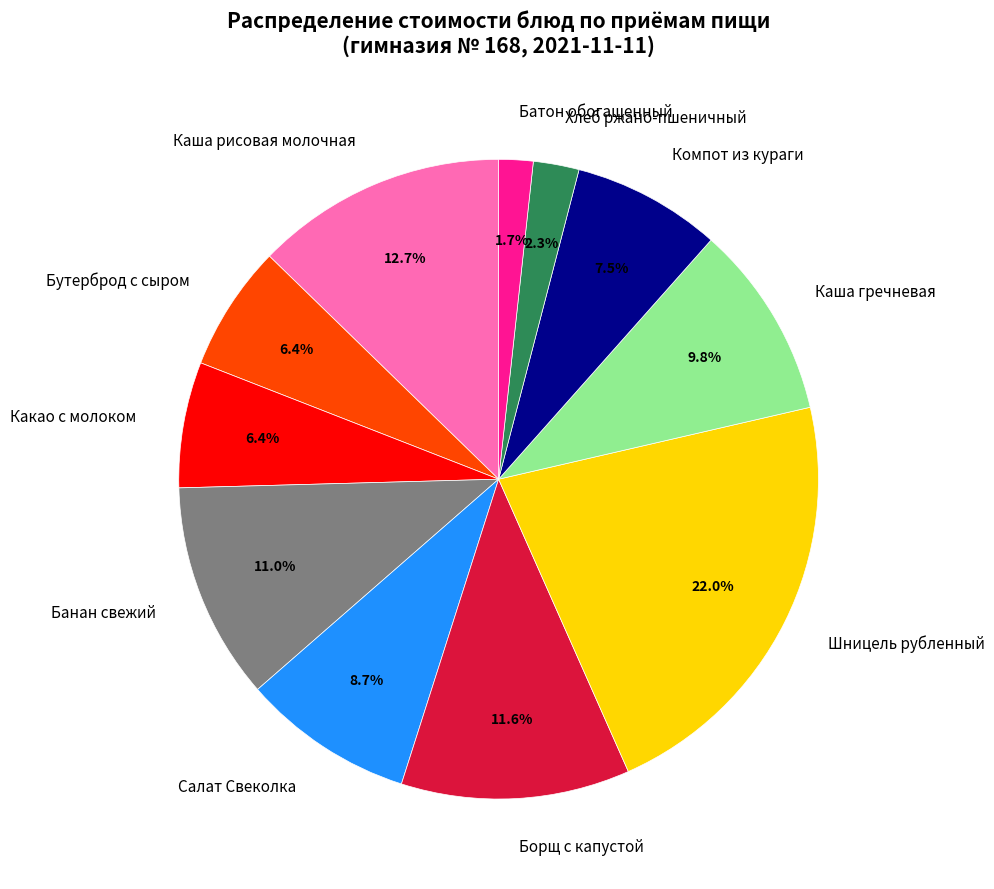

Does Компот из кураги account for over 50% of the chart?

No